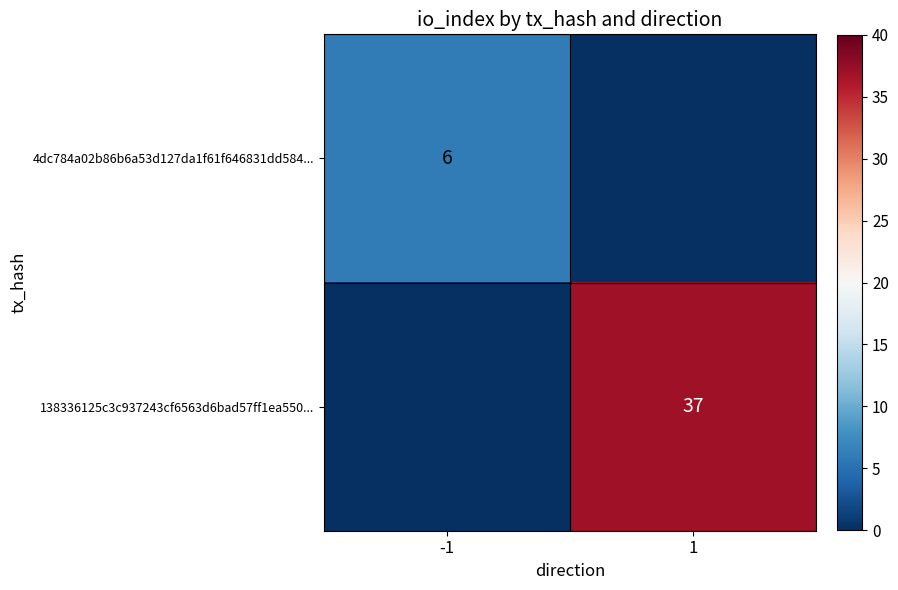

The value of 4dc784a02b86b6a53d127da1f61f646831dd584... at -1 is 6. True or false?

True